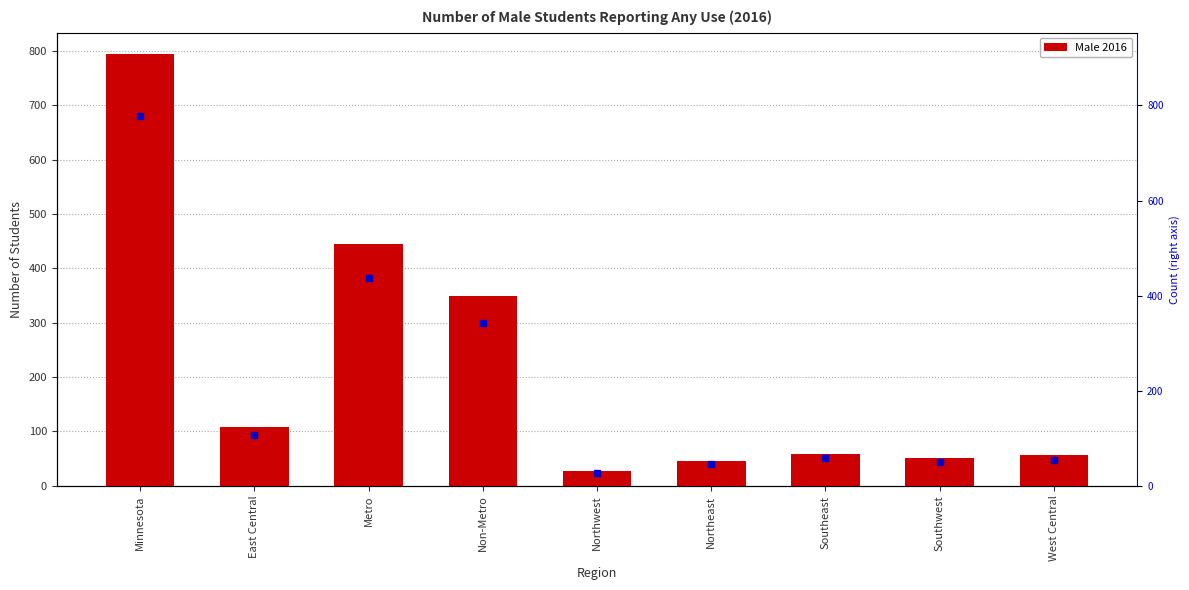

True or false: the data shows 46 at Northeast.

True